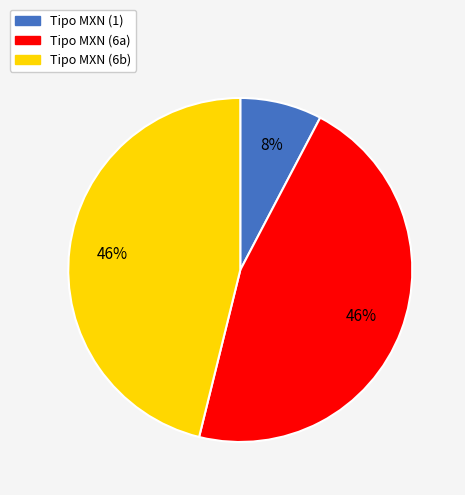

Which slice is the smallest?

Tipo MXN (1)